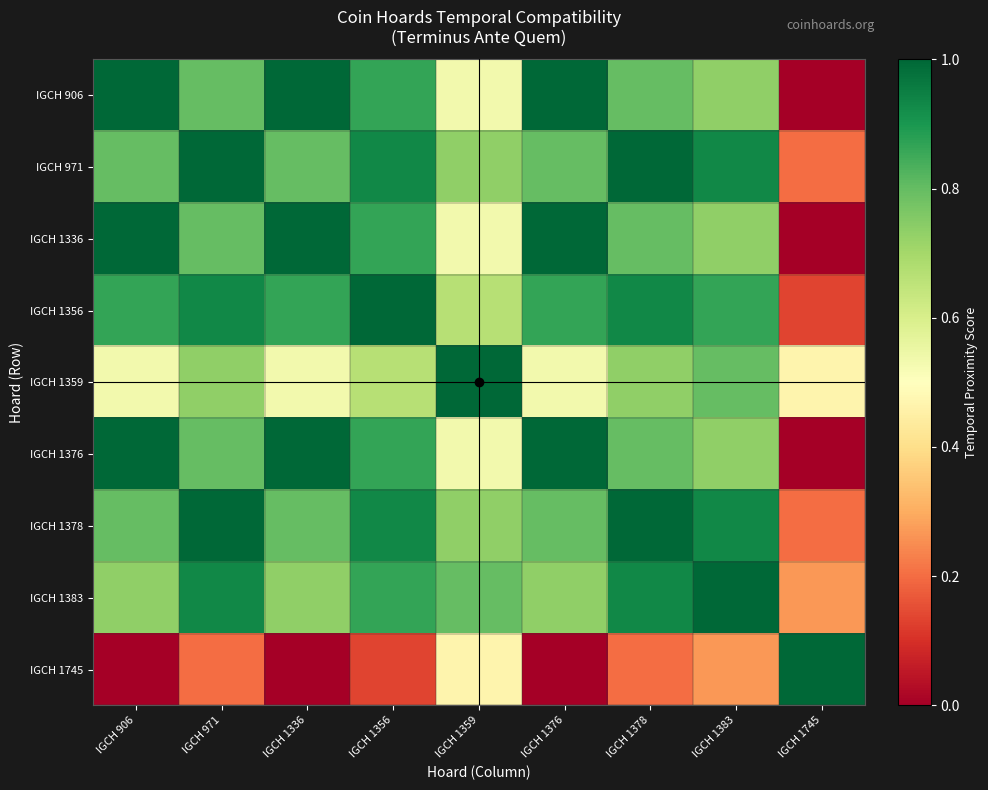

Reading left to right, what are all the values shown in this chart?

IGCH 906: IGCH 906=1.0	IGCH 971=0.8	IGCH 1336=1.0	IGCH 1356=0.9	IGCH 1359=0.5	IGCH 1376=1.0	IGCH 1378=0.8	IGCH 1383=0.7	IGCH 1745=0.0
IGCH 971: IGCH 906=0.8	IGCH 971=1.0	IGCH 1336=0.8	IGCH 1356=0.9	IGCH 1359=0.7	IGCH 1376=0.8	IGCH 1378=1.0	IGCH 1383=0.9	IGCH 1745=0.2
IGCH 1336: IGCH 906=1.0	IGCH 971=0.8	IGCH 1336=1.0	IGCH 1356=0.9	IGCH 1359=0.5	IGCH 1376=1.0	IGCH 1378=0.8	IGCH 1383=0.7	IGCH 1745=0.0
IGCH 1356: IGCH 906=0.9	IGCH 971=0.9	IGCH 1336=0.9	IGCH 1356=1.0	IGCH 1359=0.7	IGCH 1376=0.9	IGCH 1378=0.9	IGCH 1383=0.9	IGCH 1745=0.1
IGCH 1359: IGCH 906=0.5	IGCH 971=0.7	IGCH 1336=0.5	IGCH 1356=0.7	IGCH 1359=1.0	IGCH 1376=0.5	IGCH 1378=0.7	IGCH 1383=0.8	IGCH 1745=0.5
IGCH 1376: IGCH 906=1.0	IGCH 971=0.8	IGCH 1336=1.0	IGCH 1356=0.9	IGCH 1359=0.5	IGCH 1376=1.0	IGCH 1378=0.8	IGCH 1383=0.7	IGCH 1745=0.0
IGCH 1378: IGCH 906=0.8	IGCH 971=1.0	IGCH 1336=0.8	IGCH 1356=0.9	IGCH 1359=0.7	IGCH 1376=0.8	IGCH 1378=1.0	IGCH 1383=0.9	IGCH 1745=0.2
IGCH 1383: IGCH 906=0.7	IGCH 971=0.9	IGCH 1336=0.7	IGCH 1356=0.9	IGCH 1359=0.8	IGCH 1376=0.7	IGCH 1378=0.9	IGCH 1383=1.0	IGCH 1745=0.3
IGCH 1745: IGCH 906=0.0	IGCH 971=0.2	IGCH 1336=0.0	IGCH 1356=0.1	IGCH 1359=0.5	IGCH 1376=0.0	IGCH 1378=0.2	IGCH 1383=0.3	IGCH 1745=1.0